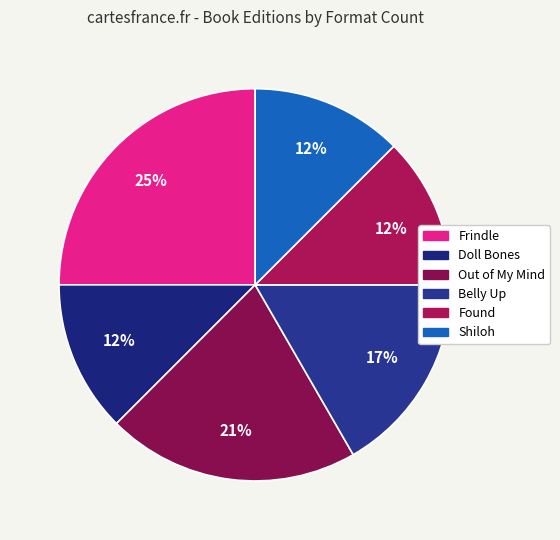

Is it true that Doll Bones is 21% of the pie?

False